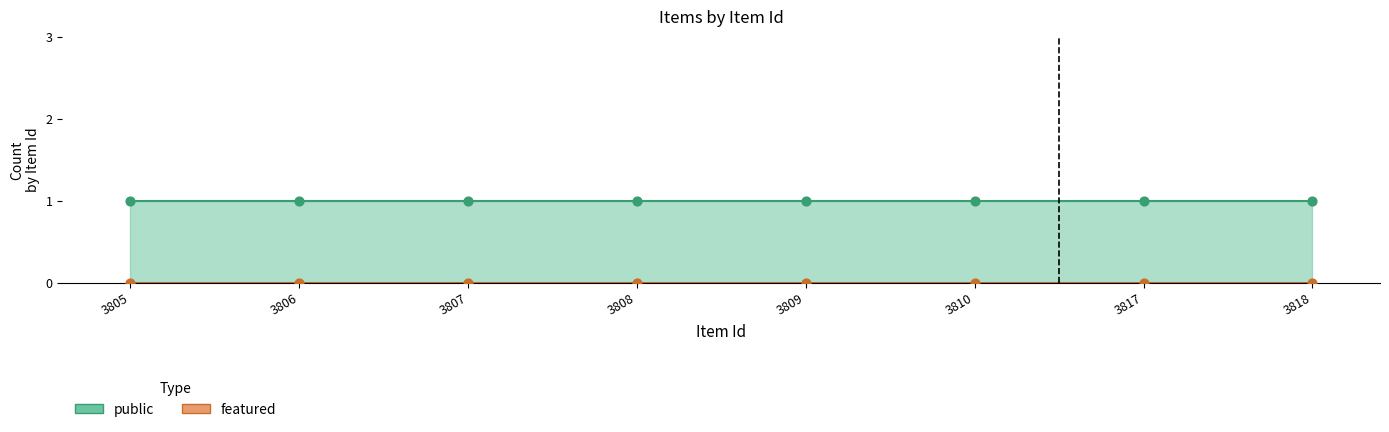

Which series reaches the minimum Y coordinate?

featured